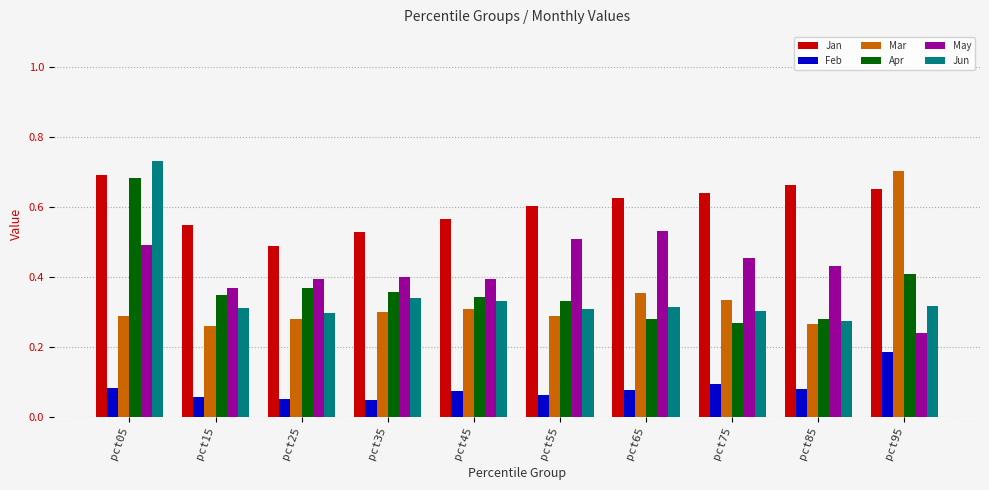

What is the total value across all series at pct45?

2.0